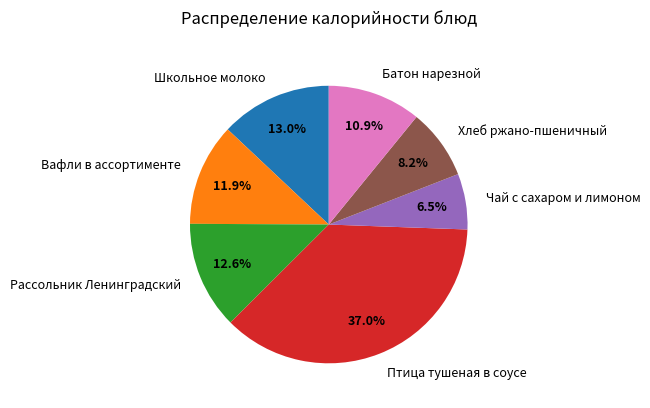

Does any single category account for the majority?

No